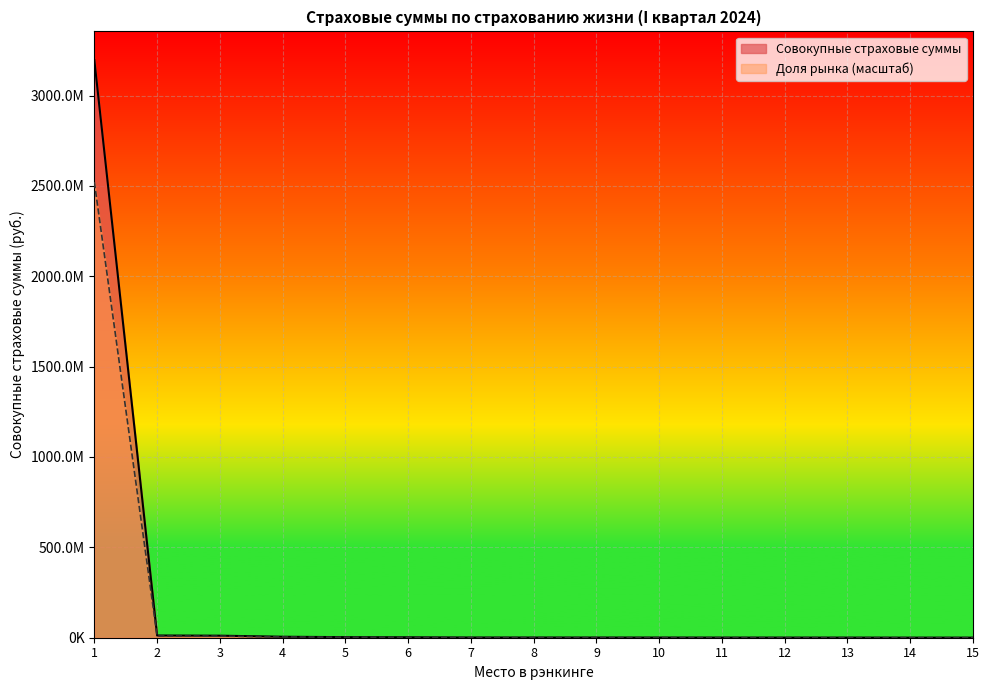

Which label corresponds to the largest value in the chart?

1